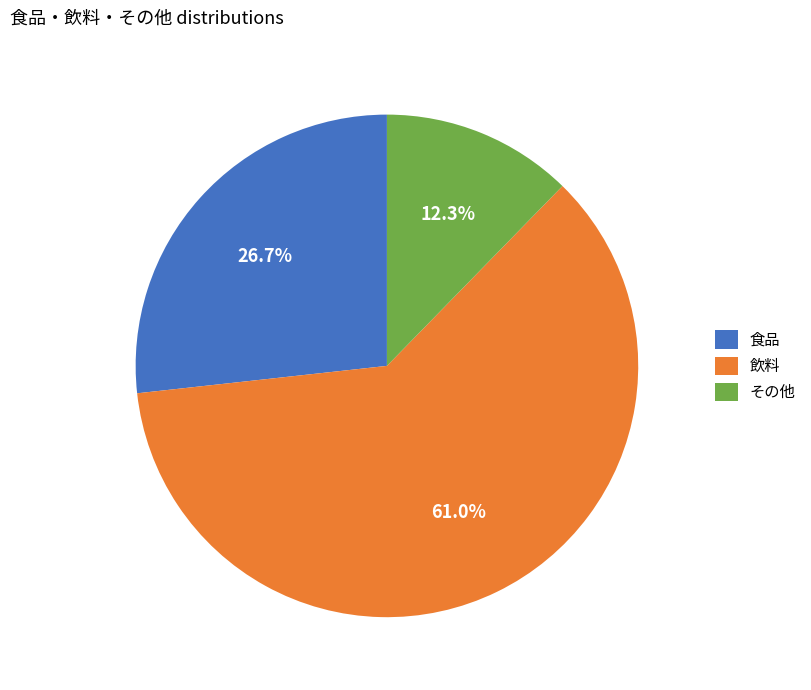

To the nearest percent, what is the combined percentage of 飲料 and その他?

73%